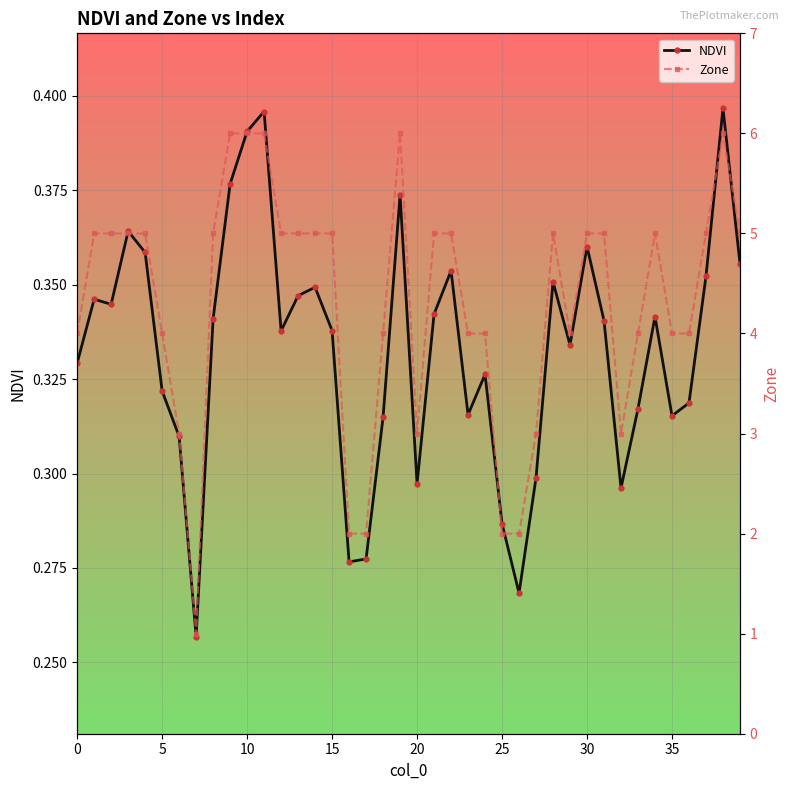

Rank the series by their maximum value, from lowest to highest.

NDVI, Zone